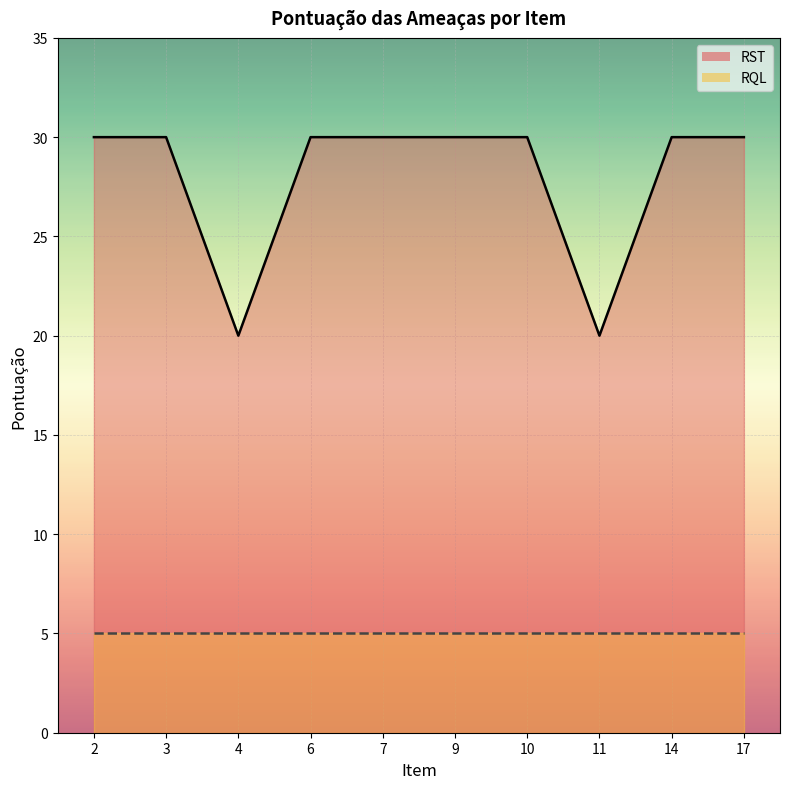

Between 6 and 4, which is larger?

6